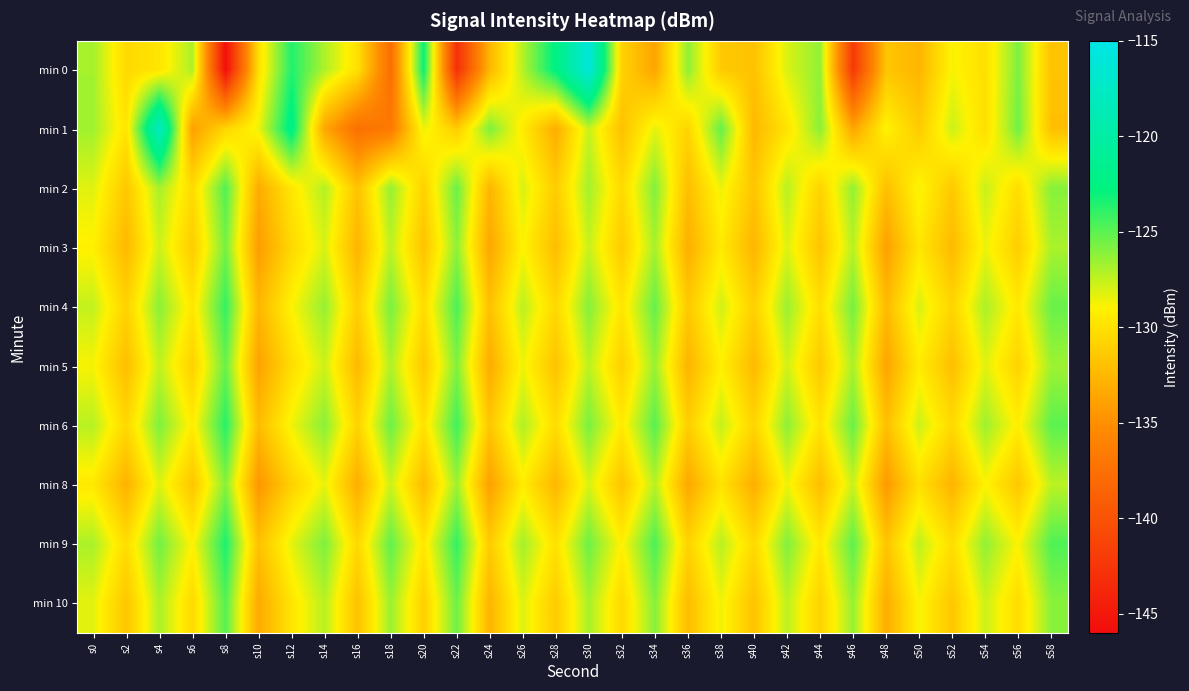

Reading right to left, list all the values displayed in this chart.

min 0: s58=-131.8	s56=-125.8	s54=-130.0	s52=-128.8	s50=-132.6	s48=-131.7	s46=-142.1	s44=-126.3	s42=-128.0	s40=-131.9	s38=-131.3	s36=-126.2	s34=-133.6	s32=-130.8	s30=-116.0	s28=-122.5	s26=-127.1	s24=-132.5	s22=-143.0	s20=-123.0	s18=-137.7	s16=-130.0	s14=-127.0	s12=-123.5	s10=-130.0	s8=-145.8	s6=-126.9	s4=-129.7	s2=-130.4	s0=-126.8
min 1: s58=-132.0	s56=-125.5	s54=-130.1	s52=-127.7	s50=-131.3	s48=-128.9	s46=-133.6	s44=-126.1	s42=-129.8	s40=-132.4	s38=-125.2	s36=-130.7	s34=-128.3	s32=-131.9	s30=-127.6	s28=-133.1	s26=-129.4	s24=-125.8	s22=-131.2	s20=-128.5	s18=-136.7	s16=-137.5	s14=-133.5	s12=-122.0	s10=-128.5	s8=-130.6	s6=-133.9	s4=-117.9	s2=-129.7	s0=-126.7
min 2: s58=-126.0	s56=-130.2	s54=-127.6	s52=-131.4	s50=-128.7	s48=-132.0	s46=-126.3	s44=-130.8	s42=-127.2	s40=-131.7	s38=-128.5	s36=-132.1	s34=-125.9	s32=-130.4	s30=-126.7	s28=-131.2	s26=-128.0	s24=-132.6	s22=-125.3	s20=-130.9	s18=-126.4	s16=-131.8	s14=-127.1	s12=-129.6	s10=-133.2	s8=-124.7	s6=-130.3	s4=-126.8	s2=-131.5	s0=-128.2
min 3: s58=-126.9	s56=-131.1	s54=-128.5	s52=-132.3	s50=-129.6	s48=-133.9	s46=-127.2	s44=-131.7	s42=-128.1	s40=-132.6	s38=-129.4	s36=-133.0	s34=-126.8	s32=-131.3	s30=-127.6	s28=-132.1	s26=-128.9	s24=-133.5	s22=-126.2	s20=-131.8	s18=-127.3	s16=-132.7	s14=-128.0	s12=-130.5	s10=-134.1	s8=-125.6	s6=-131.2	s4=-127.7	s2=-132.4	s0=-129.1
min 4: s58=-125.3	s56=-129.5	s54=-126.9	s52=-130.7	s50=-128.0	s48=-132.3	s46=-125.6	s44=-130.1	s42=-126.5	s40=-131.0	s38=-127.8	s36=-131.4	s34=-125.2	s32=-129.7	s30=-126.0	s28=-130.5	s26=-127.3	s24=-131.9	s22=-124.6	s20=-130.2	s18=-125.7	s16=-131.1	s14=-126.4	s12=-128.9	s10=-132.5	s8=-124.0	s6=-129.6	s4=-126.1	s2=-130.8	s0=-127.5
min 5: s58=-126.6	s56=-130.8	s54=-128.2	s52=-132.0	s50=-129.3	s48=-133.6	s46=-126.9	s44=-131.4	s42=-127.8	s40=-132.3	s38=-129.1	s36=-132.7	s34=-126.5	s32=-131.0	s30=-127.3	s28=-131.8	s26=-128.6	s24=-133.2	s22=-125.9	s20=-131.5	s18=-127.0	s16=-132.4	s14=-127.7	s12=-130.2	s10=-133.8	s8=-125.3	s6=-130.9	s4=-127.4	s2=-132.1	s0=-128.8
min 6: s58=-125.0	s56=-129.2	s54=-126.6	s52=-130.4	s50=-127.7	s48=-132.0	s46=-125.3	s44=-129.8	s42=-126.2	s40=-130.7	s38=-127.5	s36=-131.1	s34=-124.9	s32=-129.4	s30=-125.7	s28=-130.2	s26=-127.0	s24=-131.6	s22=-124.3	s20=-129.9	s18=-125.4	s16=-130.8	s14=-126.1	s12=-128.6	s10=-132.2	s8=-123.7	s6=-129.3	s4=-125.8	s2=-130.5	s0=-127.2
min 8: s58=-127.3	s56=-131.5	s54=-128.9	s52=-132.7	s50=-130.0	s48=-134.3	s46=-127.6	s44=-132.1	s42=-128.5	s40=-133.0	s38=-129.8	s36=-133.4	s34=-127.2	s32=-131.7	s30=-128.0	s28=-132.5	s26=-129.3	s24=-133.9	s22=-126.6	s20=-132.2	s18=-127.7	s16=-133.1	s14=-128.4	s12=-130.9	s10=-134.5	s8=-126.0	s6=-131.6	s4=-128.1	s2=-132.8	s0=-129.5
min 9: s58=-124.7	s56=-128.9	s54=-126.3	s52=-130.1	s50=-127.4	s48=-131.7	s46=-125.0	s44=-129.5	s42=-125.9	s40=-130.4	s38=-127.2	s36=-130.8	s34=-124.6	s32=-129.1	s30=-125.4	s28=-129.9	s26=-126.7	s24=-131.3	s22=-124.0	s20=-129.6	s18=-125.1	s16=-130.5	s14=-125.8	s12=-128.3	s10=-131.9	s8=-123.4	s6=-129.0	s4=-125.5	s2=-130.2	s0=-126.9
min 10: s58=-126.1	s56=-130.3	s54=-127.7	s52=-131.5	s50=-128.8	s48=-133.1	s46=-126.4	s44=-130.9	s42=-127.3	s40=-131.8	s38=-128.6	s36=-132.2	s34=-126.0	s32=-130.5	s30=-126.8	s28=-131.3	s26=-128.1	s24=-132.7	s22=-125.4	s20=-131.0	s18=-126.5	s16=-131.9	s14=-127.2	s12=-129.7	s10=-133.3	s8=-124.8	s6=-130.4	s4=-126.9	s2=-131.6	s0=-128.3